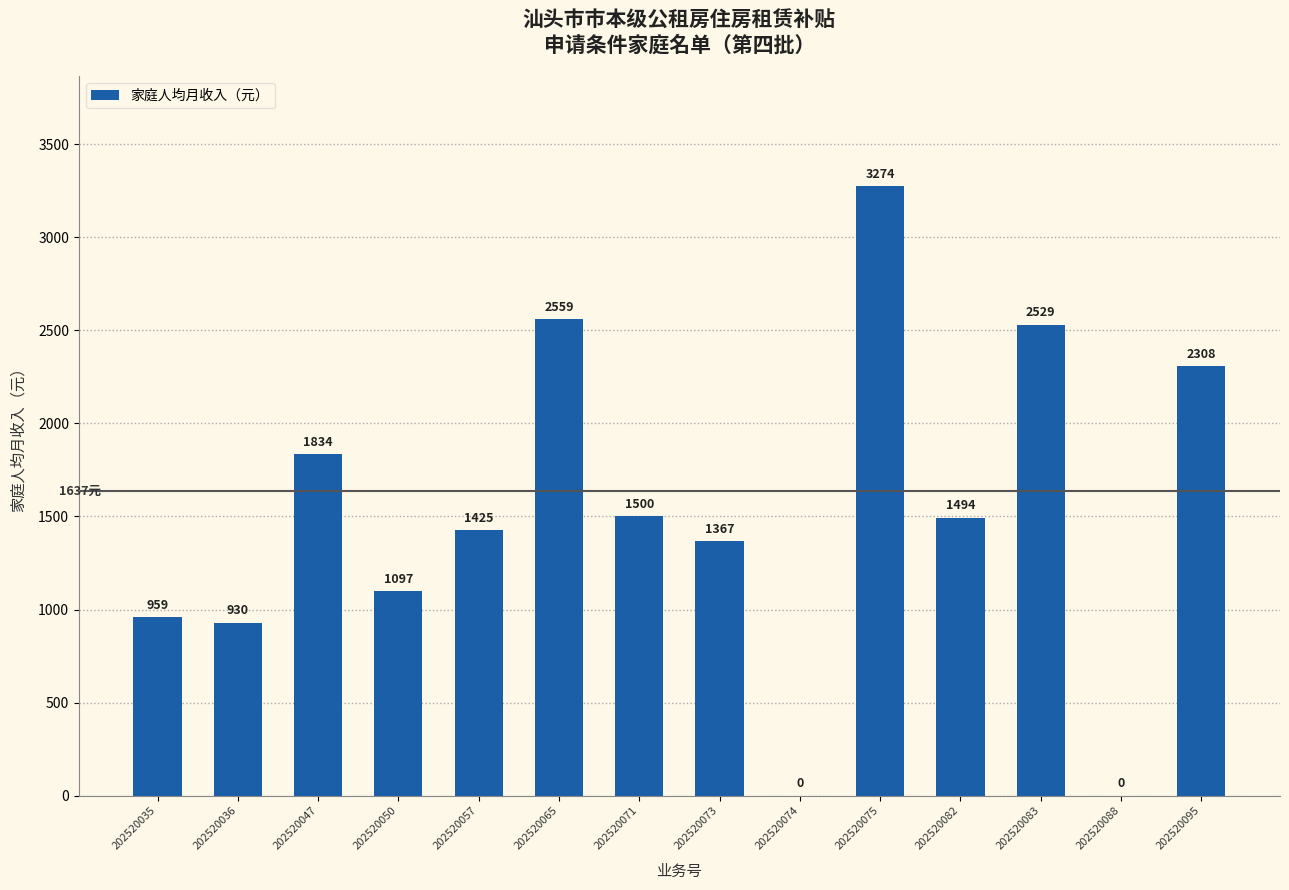

What is the sum of the values at 202520057 and 202520088?

1425.0